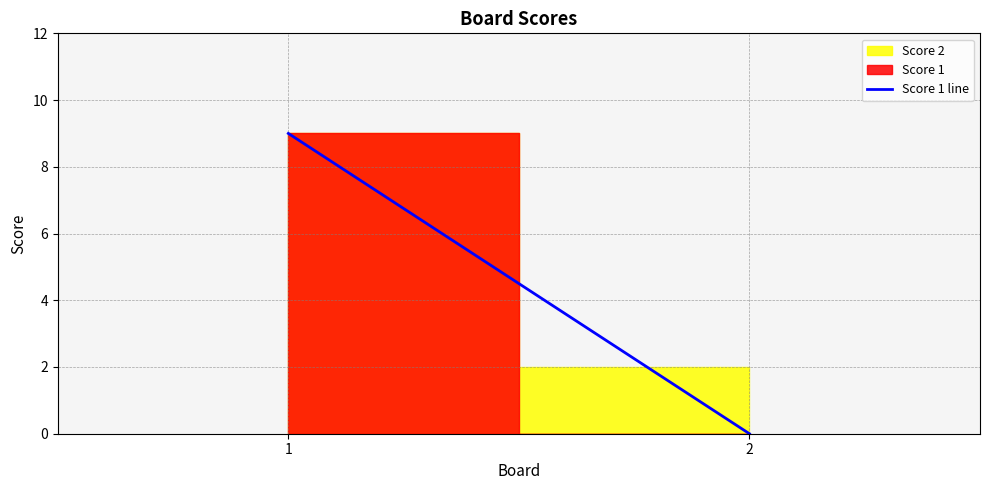

The chart shows a value of 3 at 2. True or false?

False